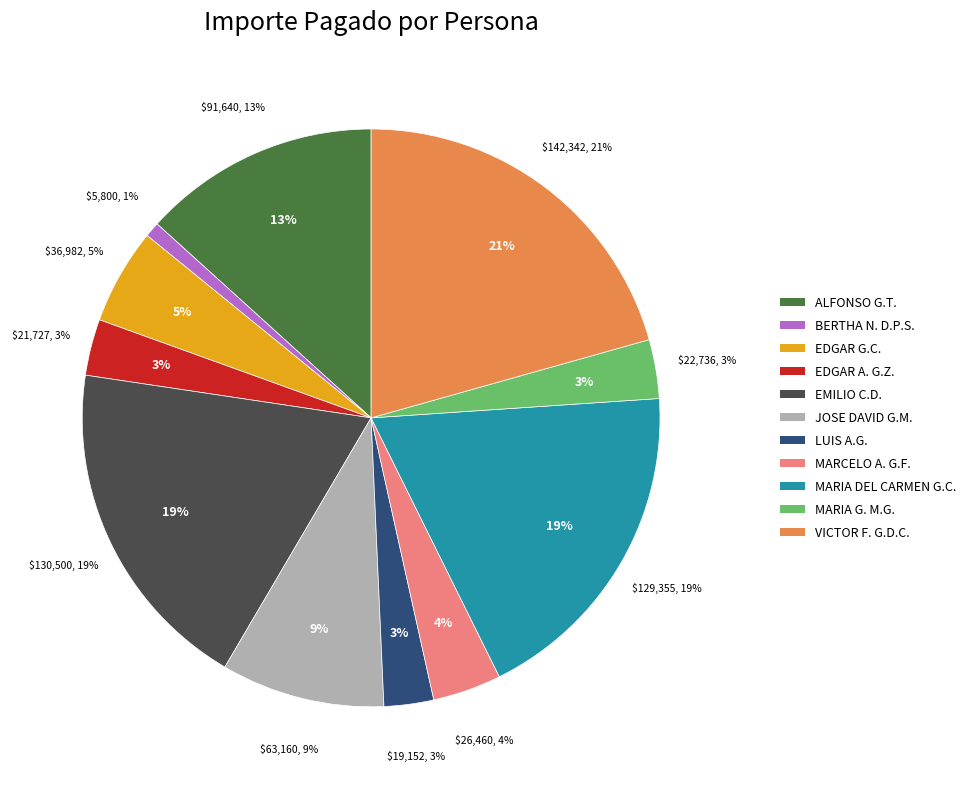

Combined, do MARIA DEL CARMEN GONZALEZ CANTU and EDGAR GONZALEZ CARRANZA account for over 50%?

No